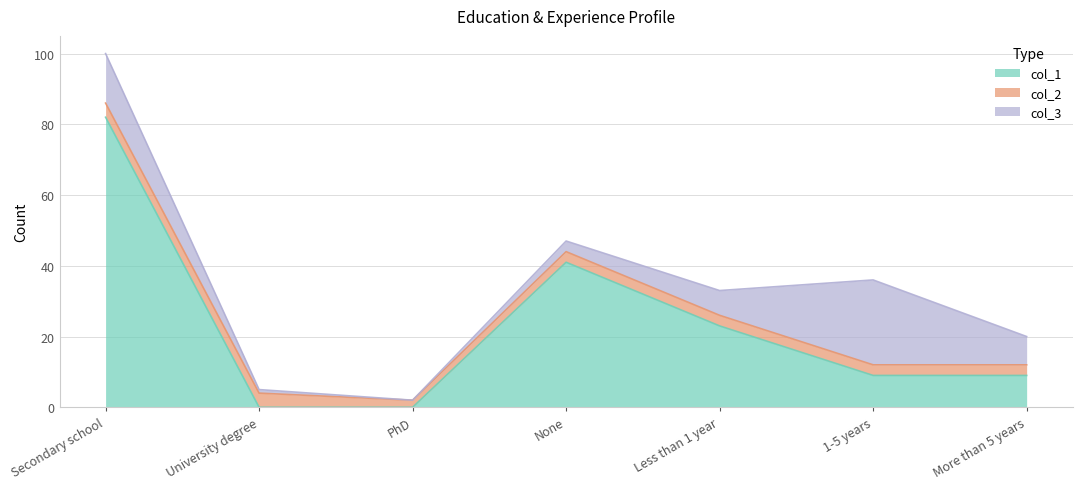

Read the col_3 value at Less than 1 year, to the nearest 10.

10